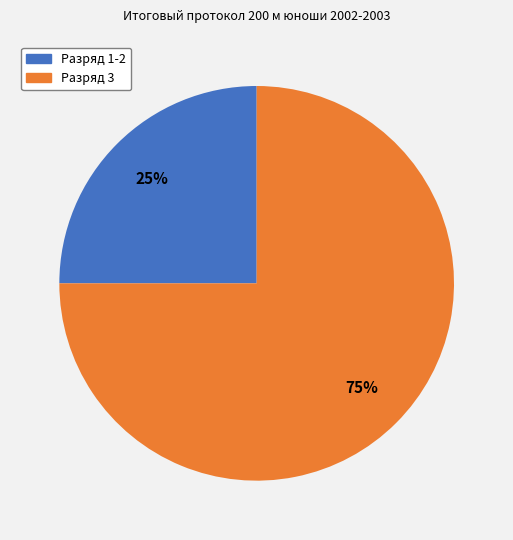

To the nearest percent, what is the average slice percentage?

50%